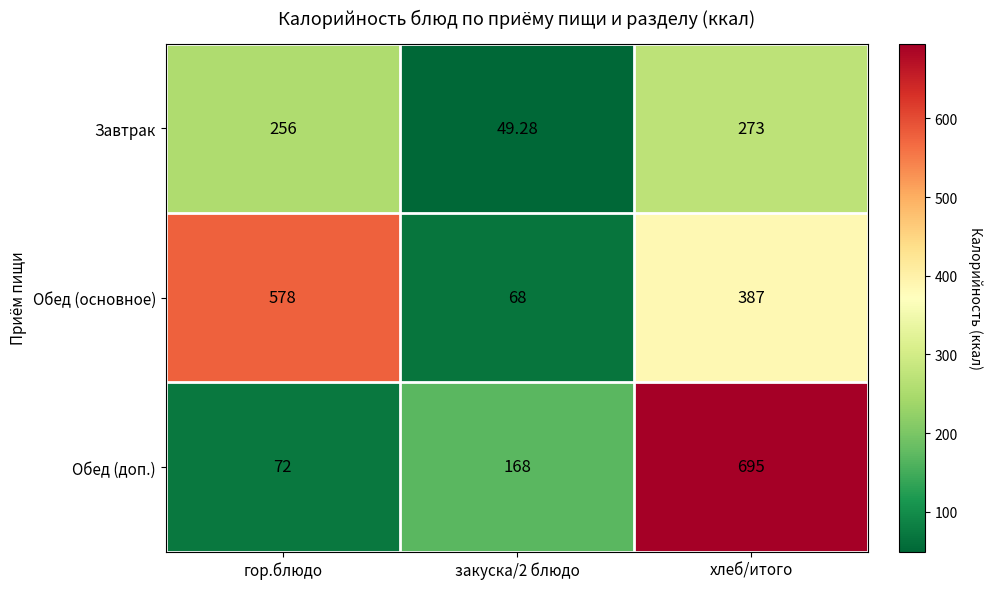

Rank the series at гор.блюдо from highest to lowest value.

Обед (основное), Завтрак, Обед (доп.)